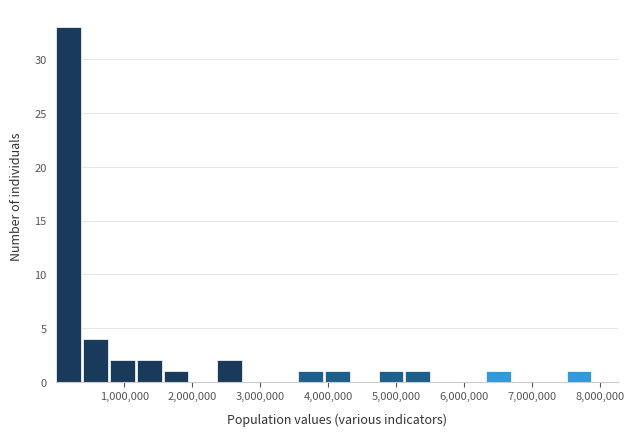

Around what value on the x-axis is the tallest bar? Give the approximate position of its centre, as read against the axis.

200000